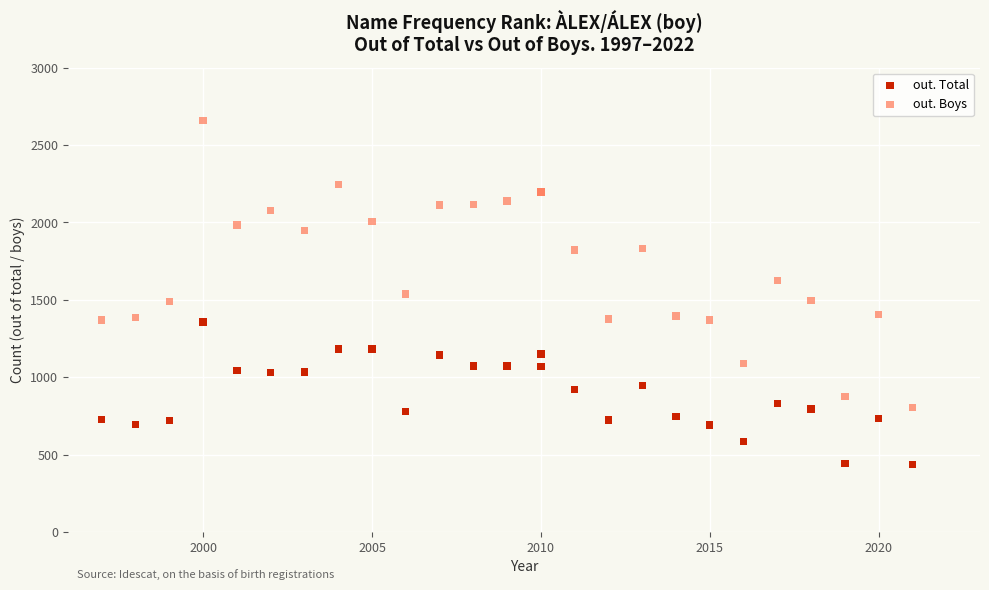

Which series reaches the maximum Y coordinate?

out. Boys